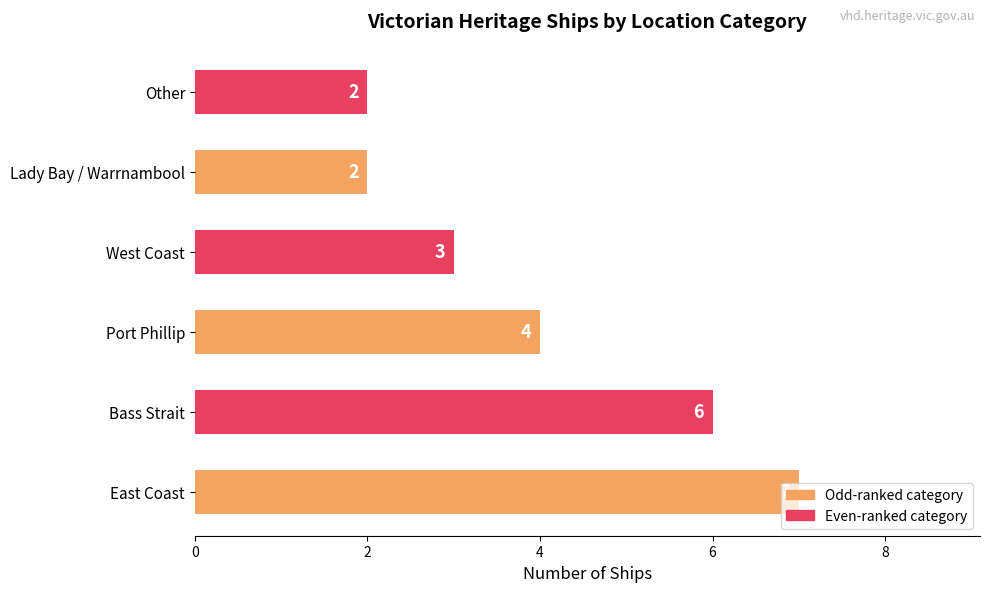

How many distinct data groups are displayed?

1